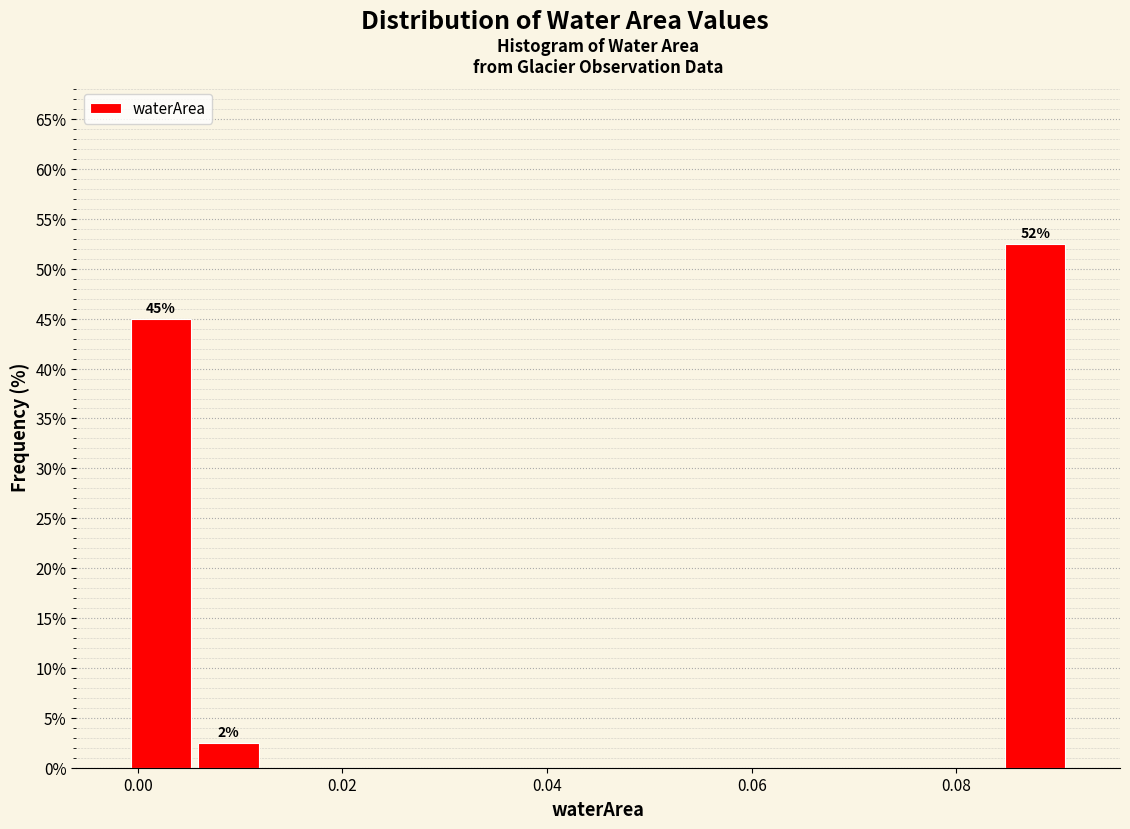

Around what value on the x-axis is the tallest bar? Give the approximate position of its centre, as read against the axis.

0.088